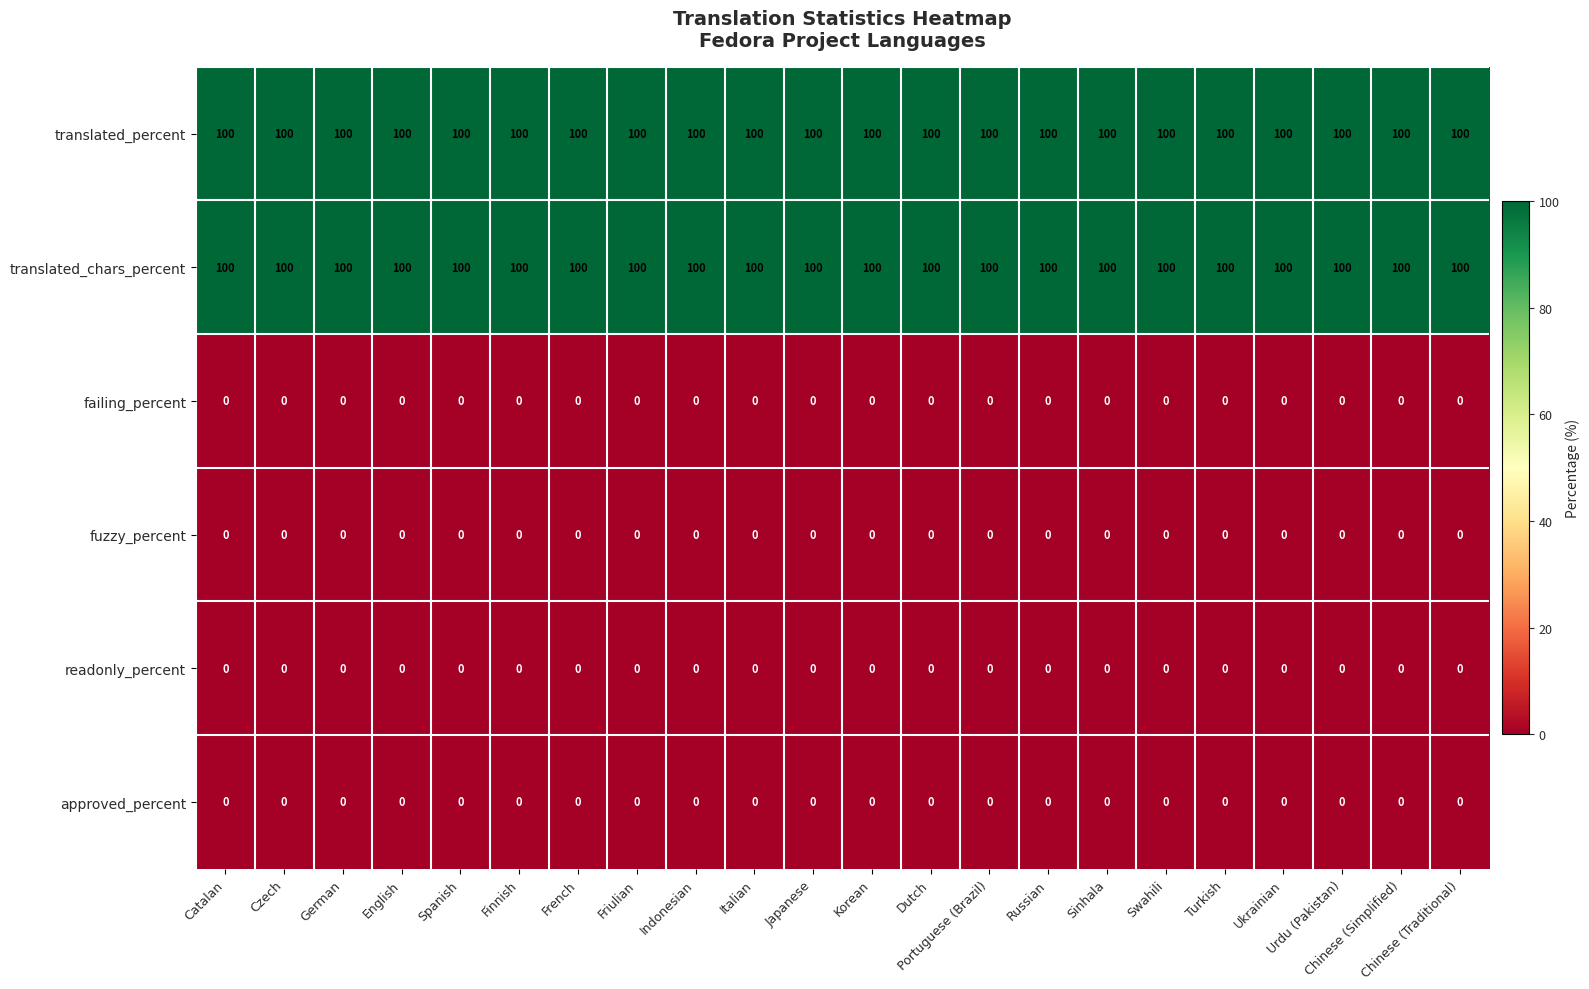

What is the maximum value shown in the chart?

100